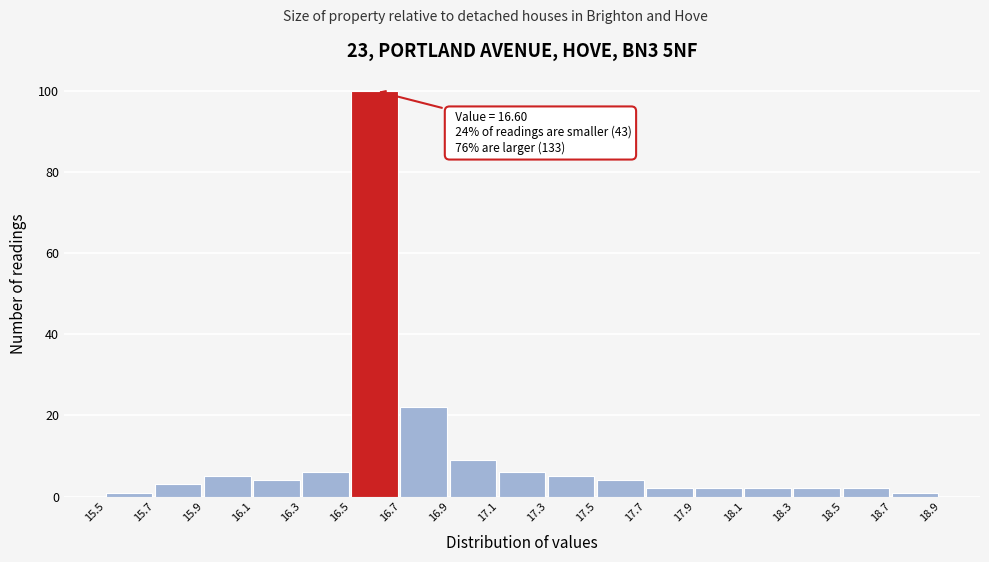

Over which range of the x-axis is the bar tallest?

16.5 to 16.7